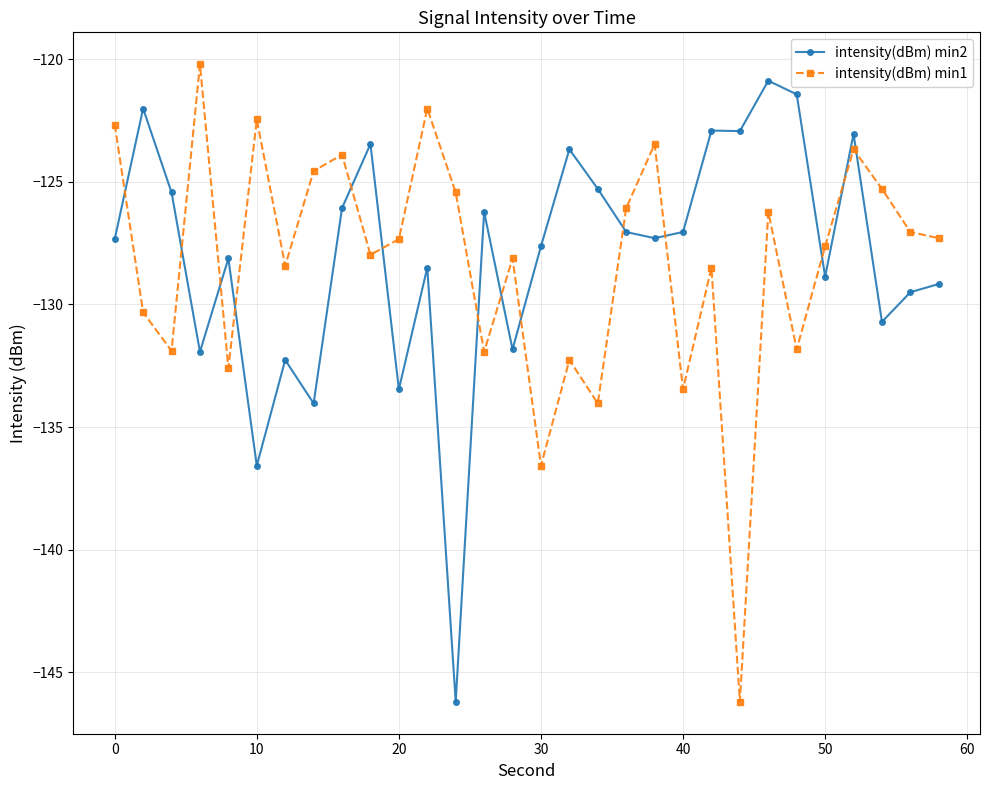

Rank the series by their maximum value, from lowest to highest.

intensity(dBm) min2, intensity(dBm) min1